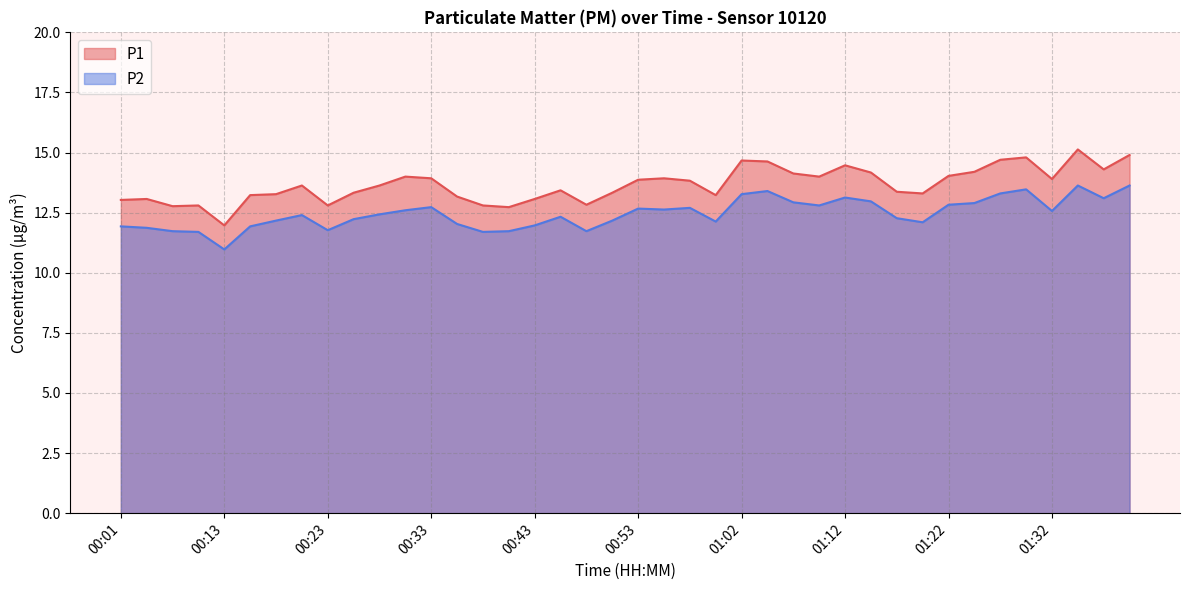

In P1, how many points are higher than both neighbors (excluding endpoints)?

10